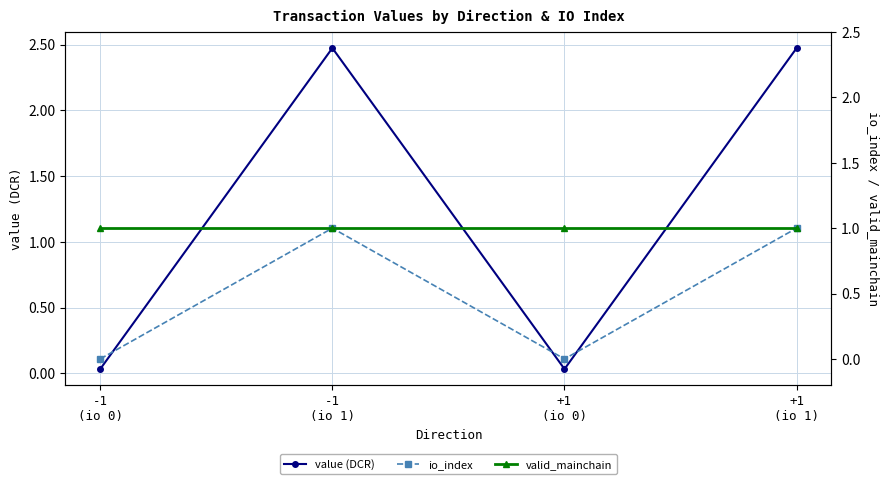

True or false: valid_mainchain has more than 2 points higher than both neighbors.

False